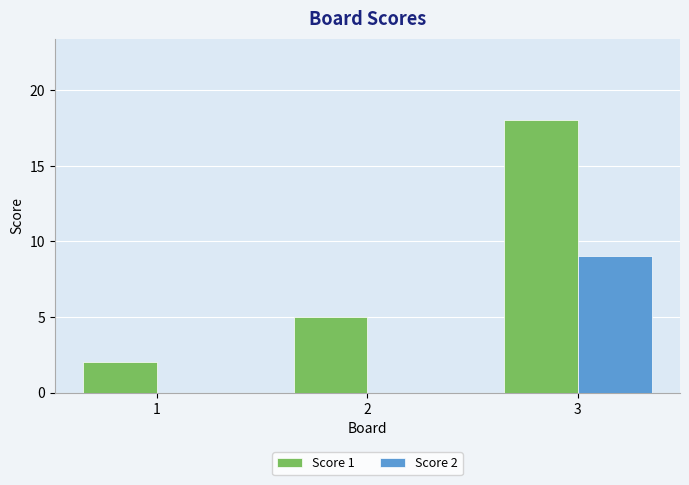

What is the highest value of the Score 1 series?

18